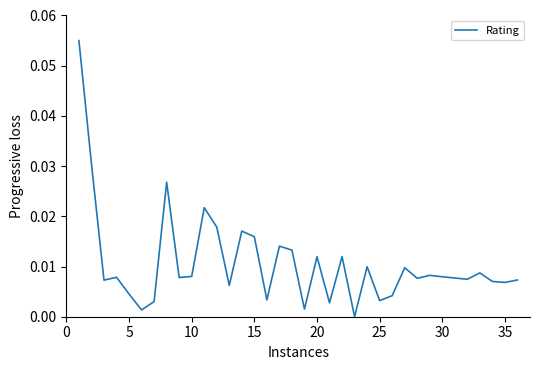

Between 25 and 5, which is larger?

5